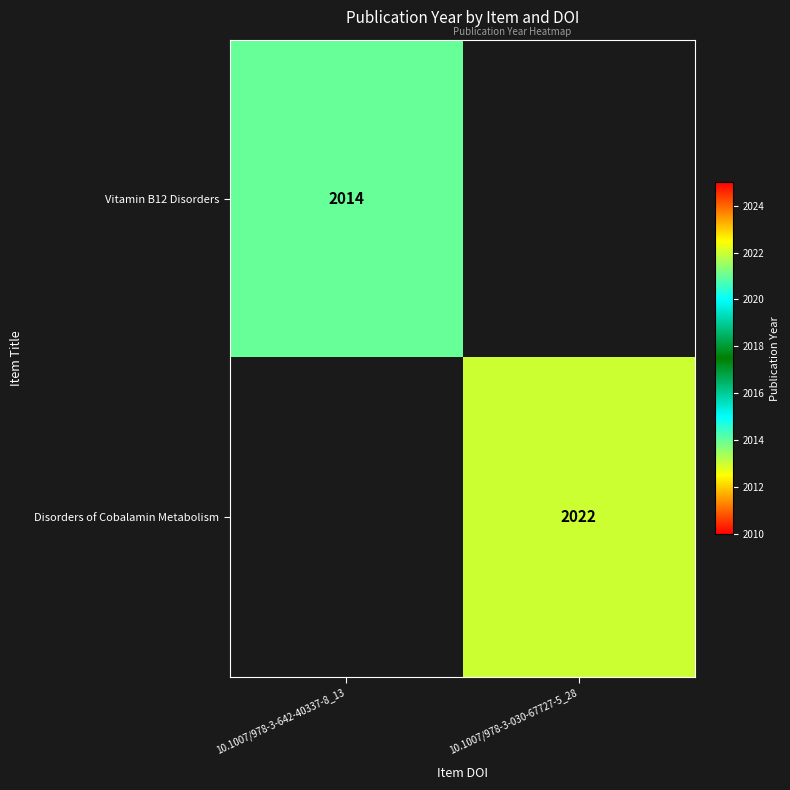

At 10.1007/978-3-642-40337-8_13, list the series in order from largest to smallest.

Vitamin B12 Disorders, Disorders of Cobalamin Metabolism